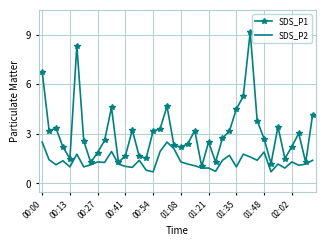

Which series has the widest spread of values?

SDS_P1